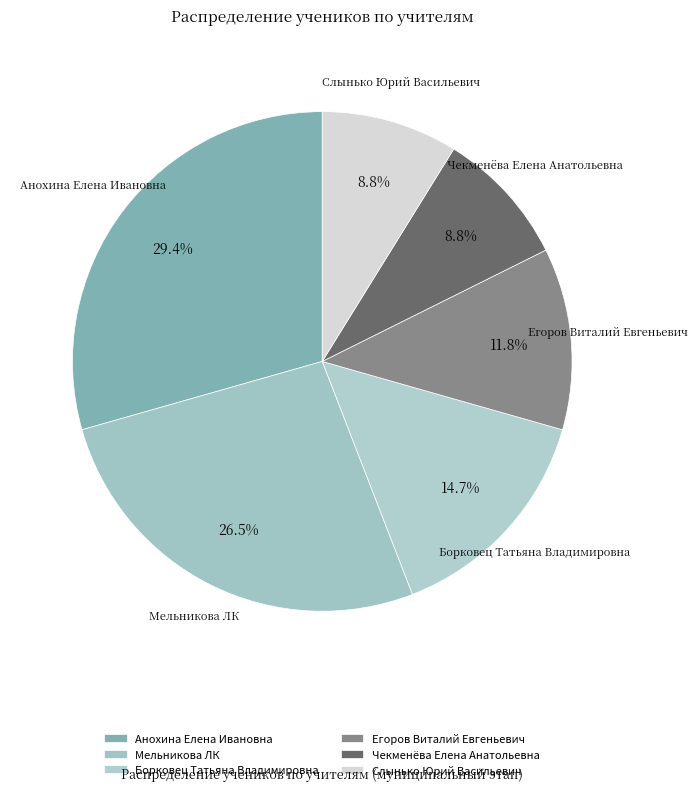

Is there a majority slice in this chart?

No